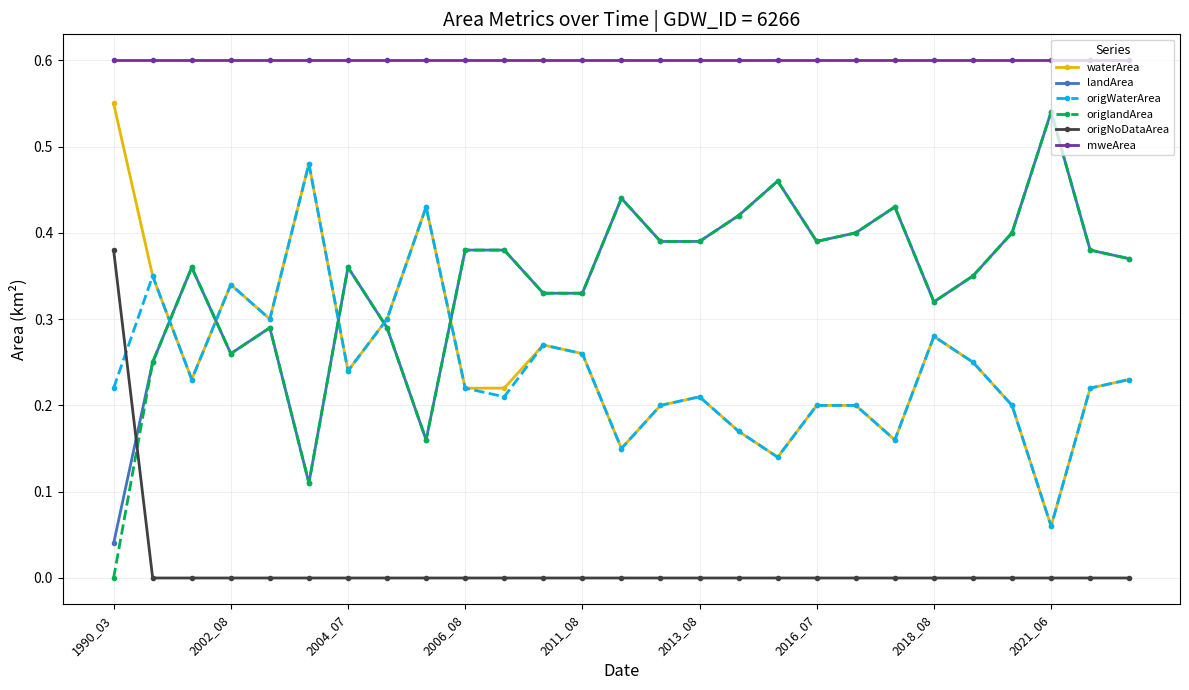

True or false: waterArea has more than 0 points higher than both neighbors.

True